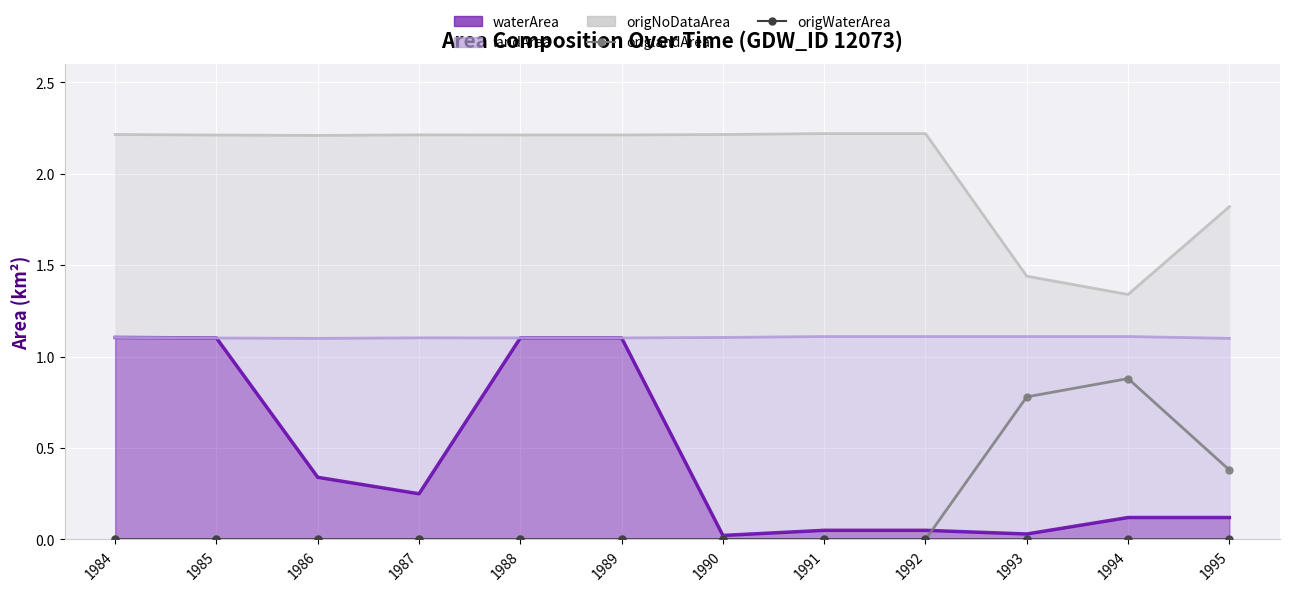

Count the origlandArea values in the range 0 to 1.

12